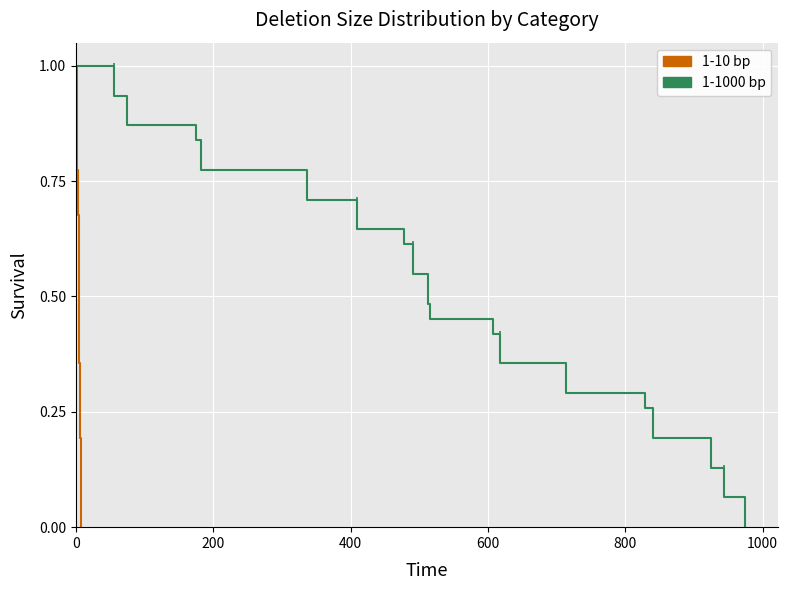

What is the average value of the 1-10 bp series?

0.5